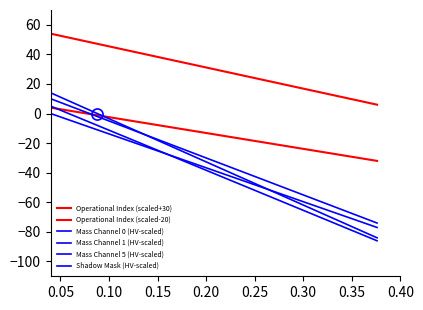

Does the chart display data point markers on the line(s)?

No